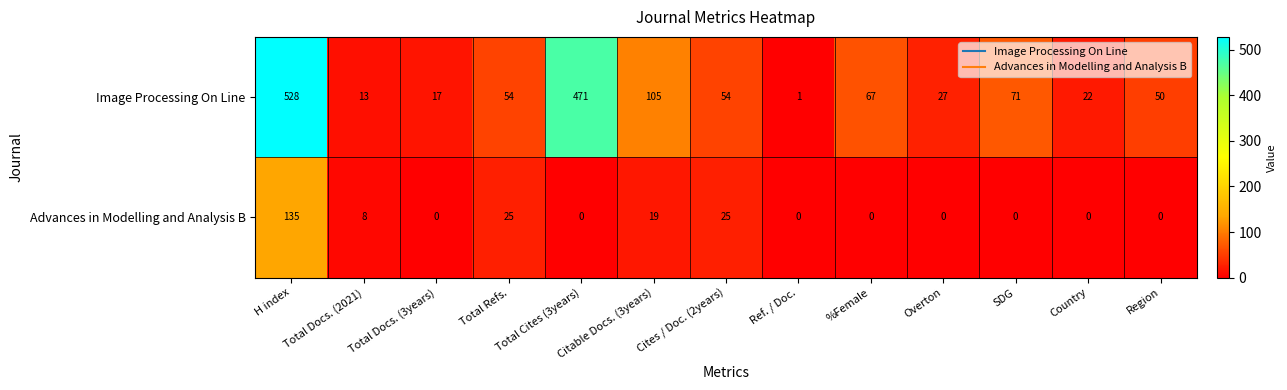

List the series in order of their peak value, highest first.

Image Processing On Line, Advances in Modelling and Analysis B